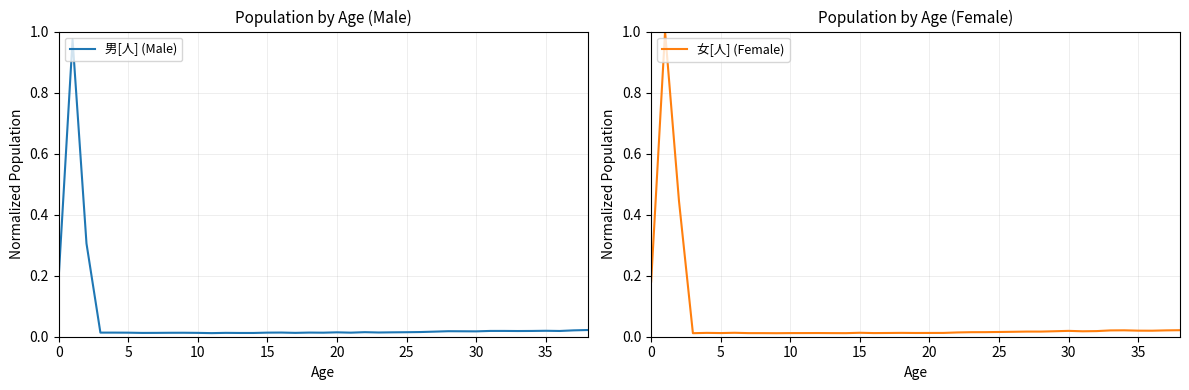

The value of 男[人] (Male) at 0 is 0.2. True or false?

True